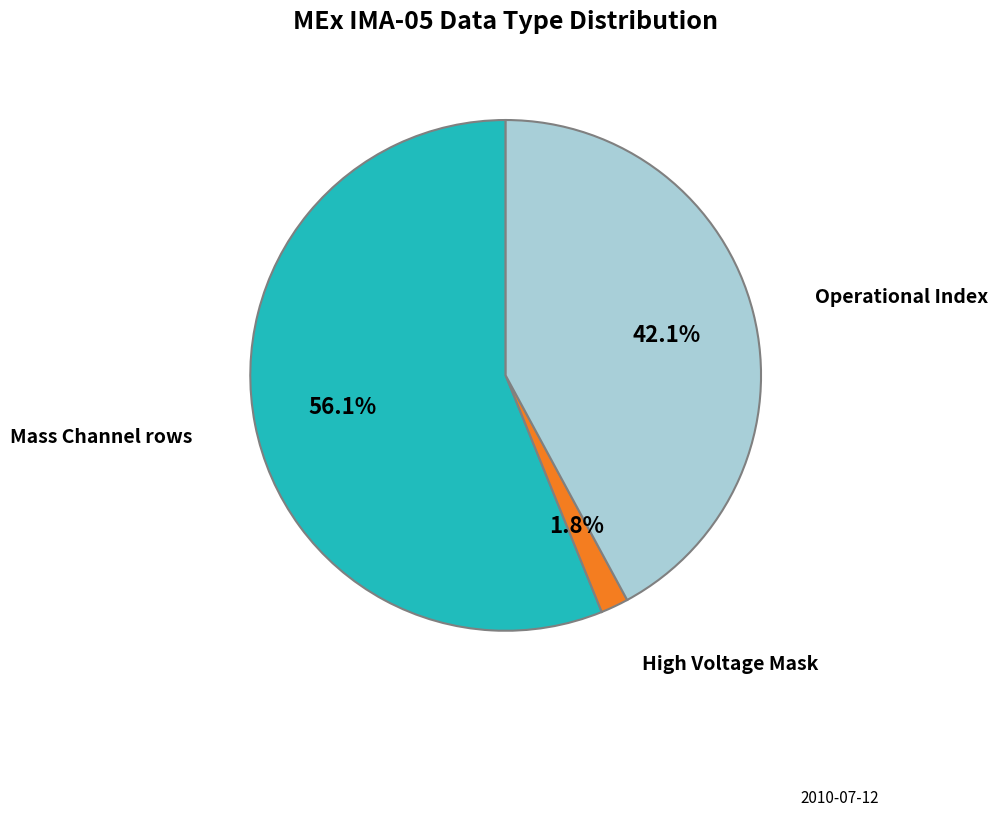

Is there any slice that represents more than half of the pie?

Yes